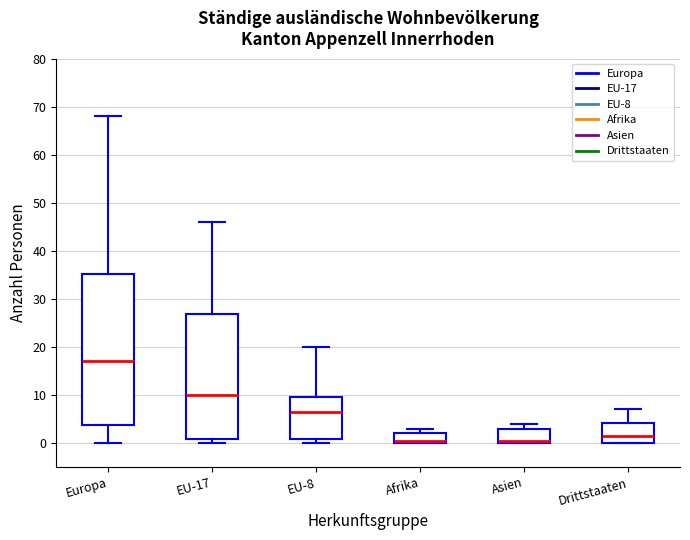

Comparing the boxes themselves (not the whiskers), which one is the tallest?

Europa